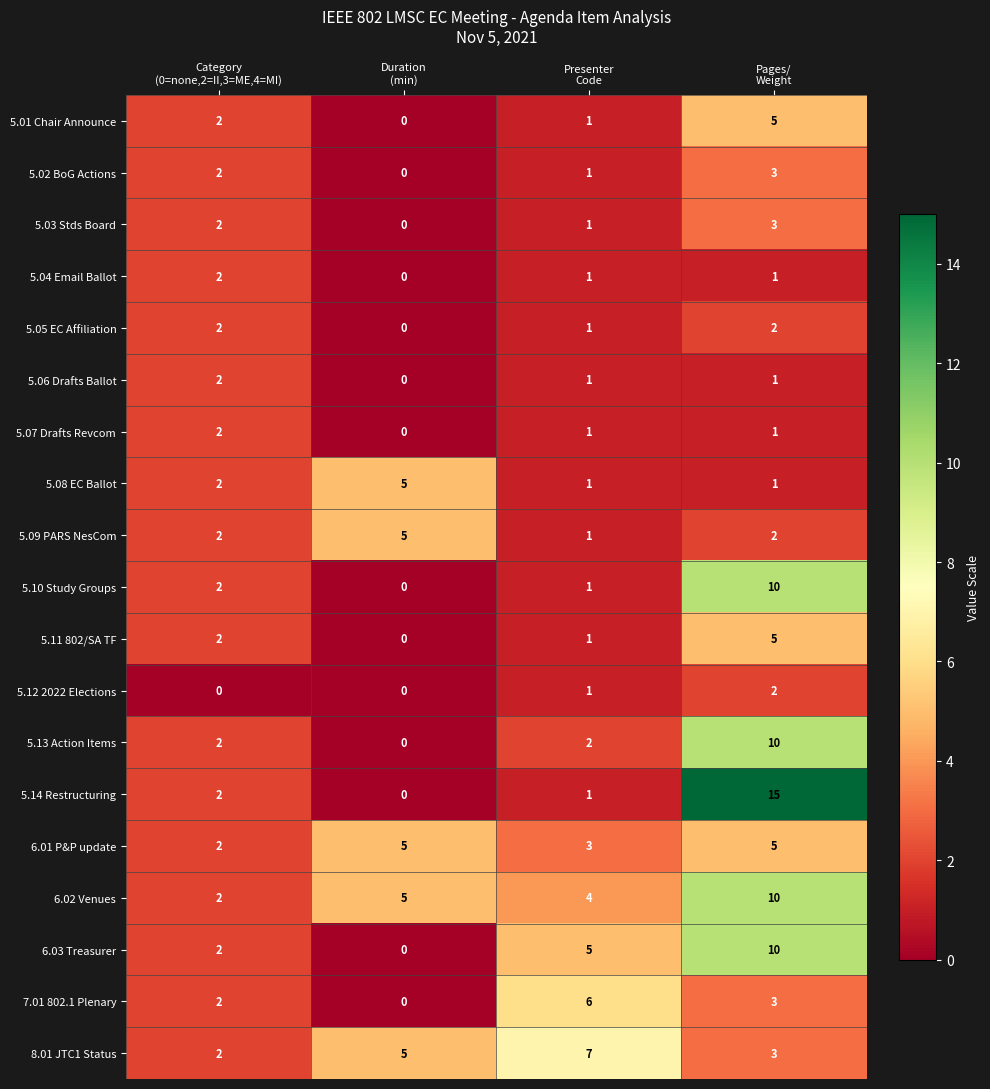

Count the 5.13 Action Items values in the range 2 to 10.

3